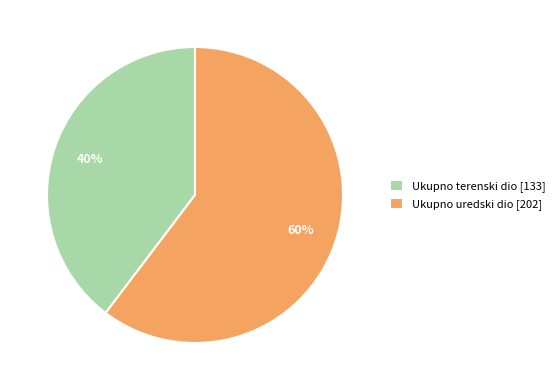

What is the ratio of the value at Ukupno terenski dio to the value at Ukupno uredski dio?

0.7